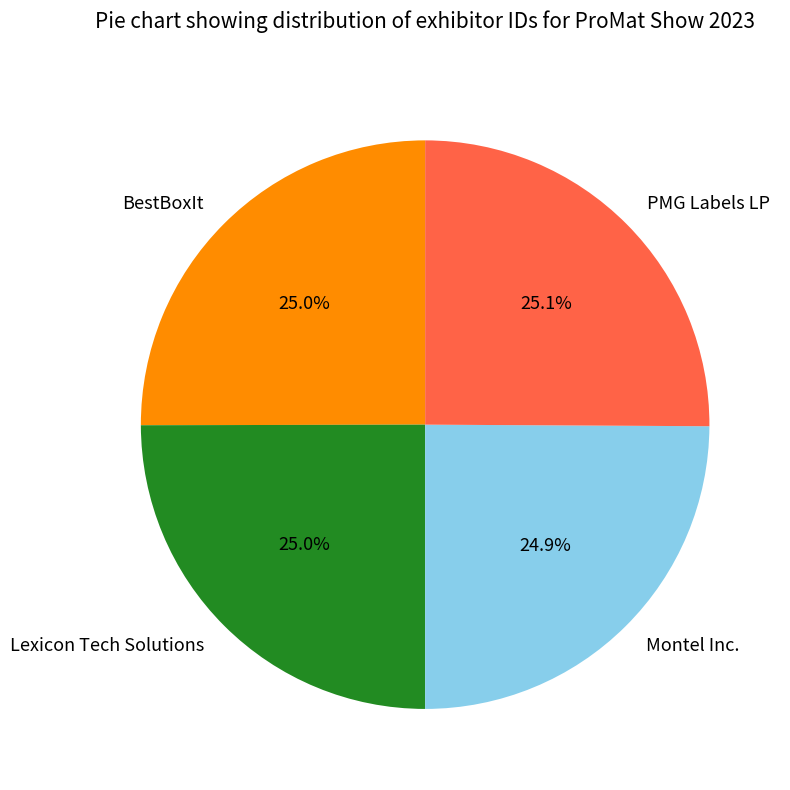

Count the number of slices in the pie.

4